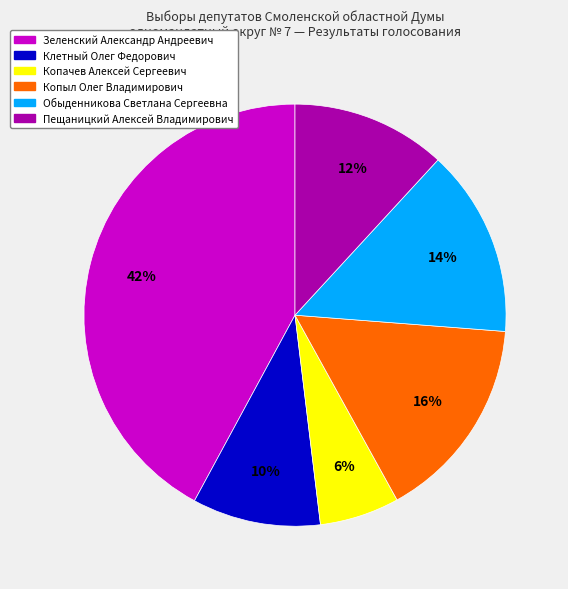

Do Обыденникова Светлана Сергеевна and Копачев Алексей Сергеевич together represent more than half of the pie?

No